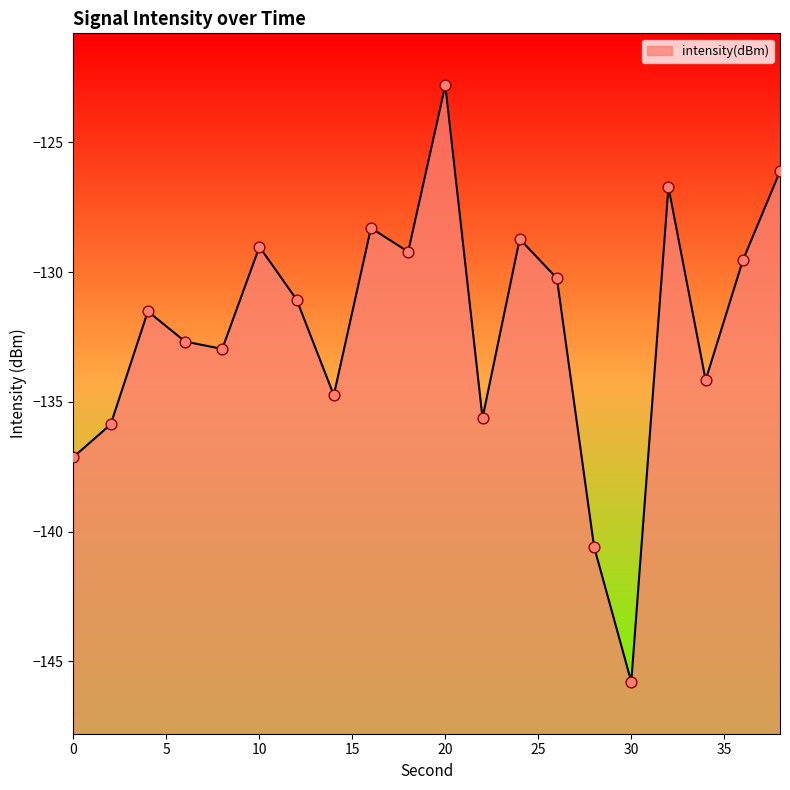

Between 10 and 4, which is larger?

10